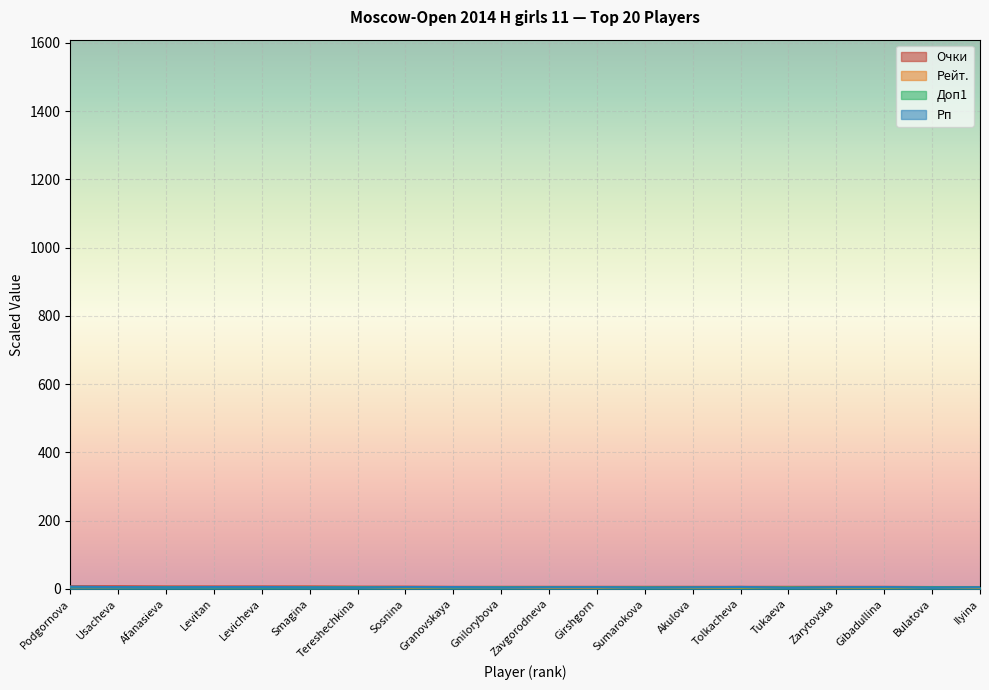

How many intersections are there between Рейт. and Доп1?

10